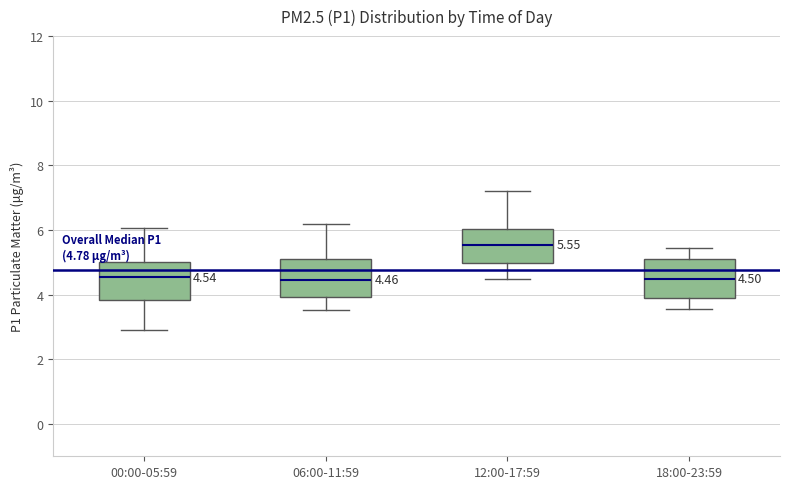

Which box's median line is the highest?

12:00-17:59